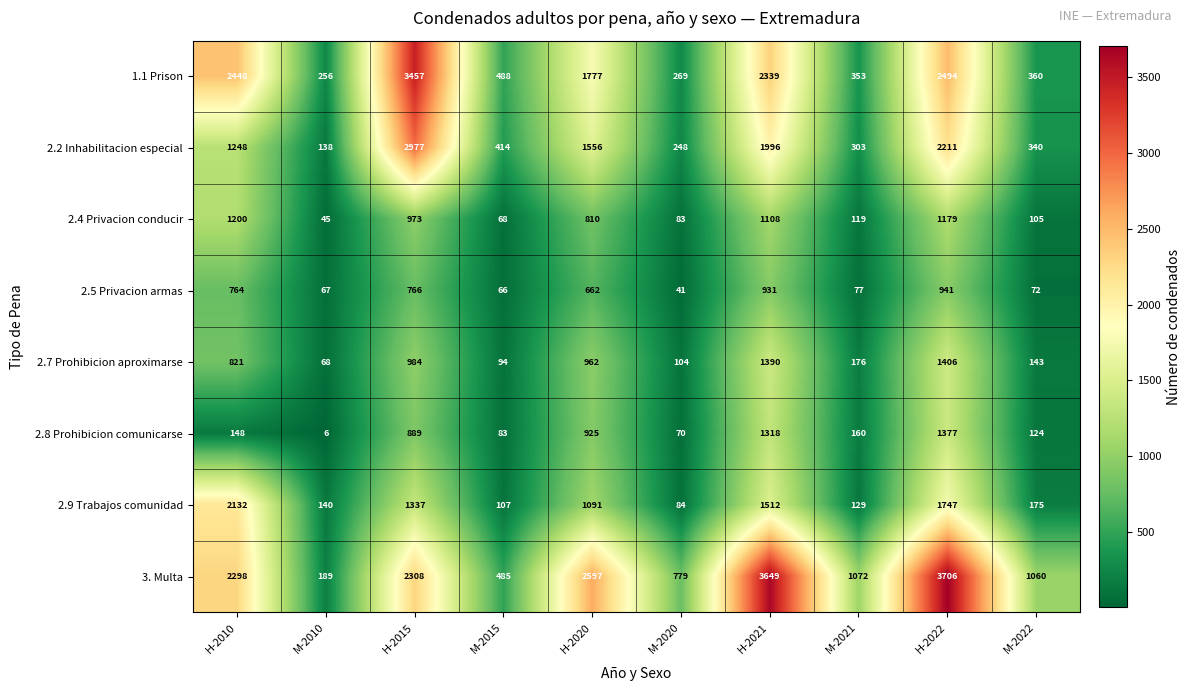

Rank the series by their maximum value, from highest to lowest.

3. Multa, 1.1 Prison, 2.2 Inhabilitacion especial, 2.9 Trabajos comunidad, 2.7 Prohibicion aproximarse, 2.8 Prohibicion comunicarse, 2.4 Privacion conducir, 2.5 Privacion armas